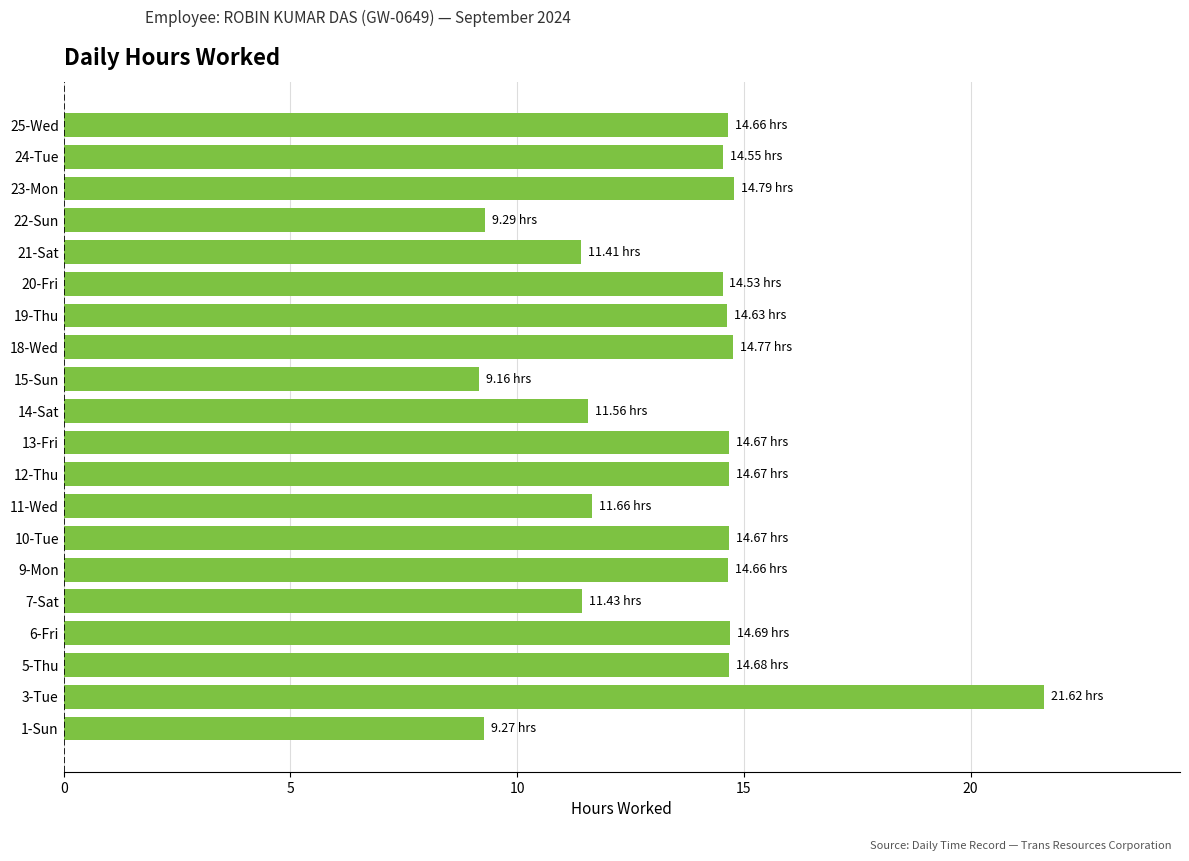

What is the sum of the values at 25-Wed and 15-Sun?

23.8